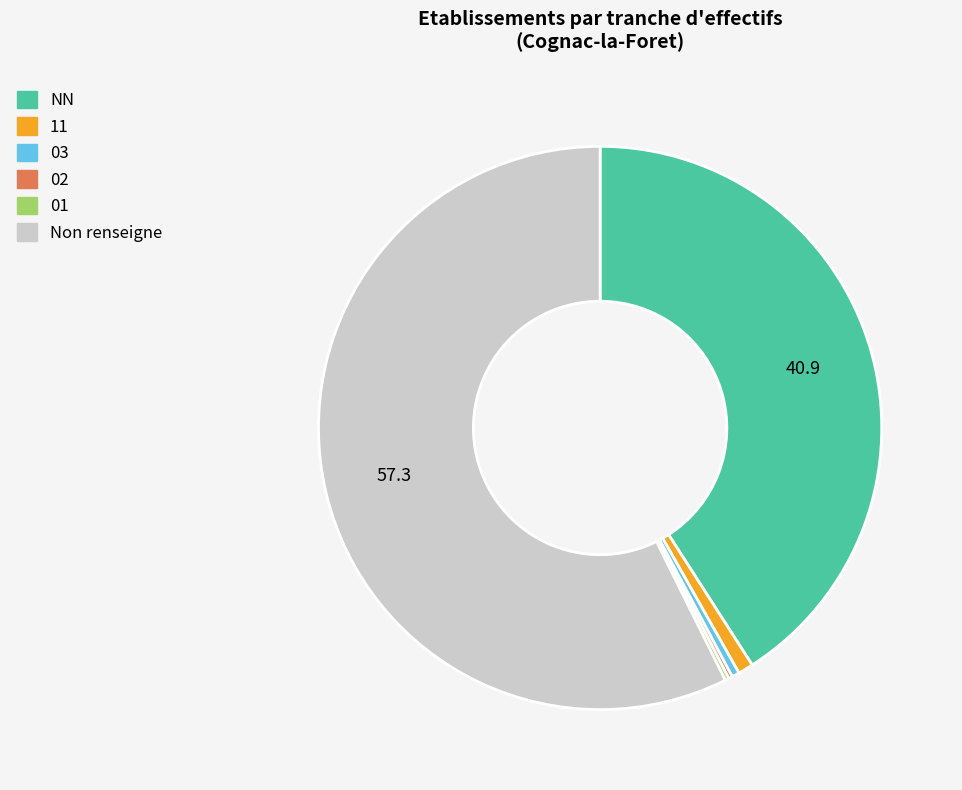

Is there a majority slice in this chart?

Yes